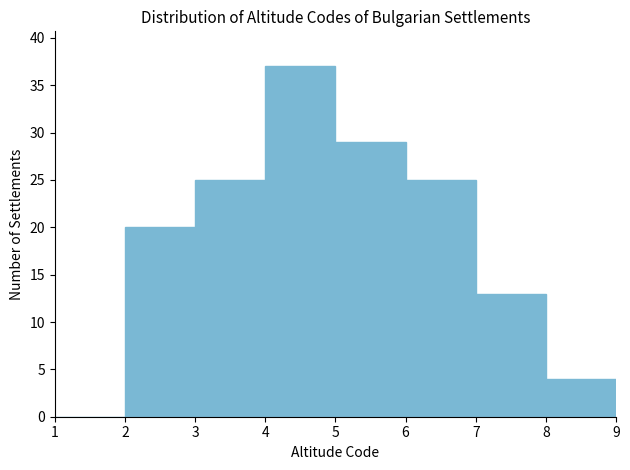

Reading left to right, list every bar in this chart as the range it spans on the x-axis followed by its height. The values are not printed on the chart, so give them approximately, as read against the axis.

1 to 2: 0
2 to 3: 20
3 to 4: 25
4 to 5: 37
5 to 6: 29
6 to 7: 25
7 to 8: 13
8 to 9: 4